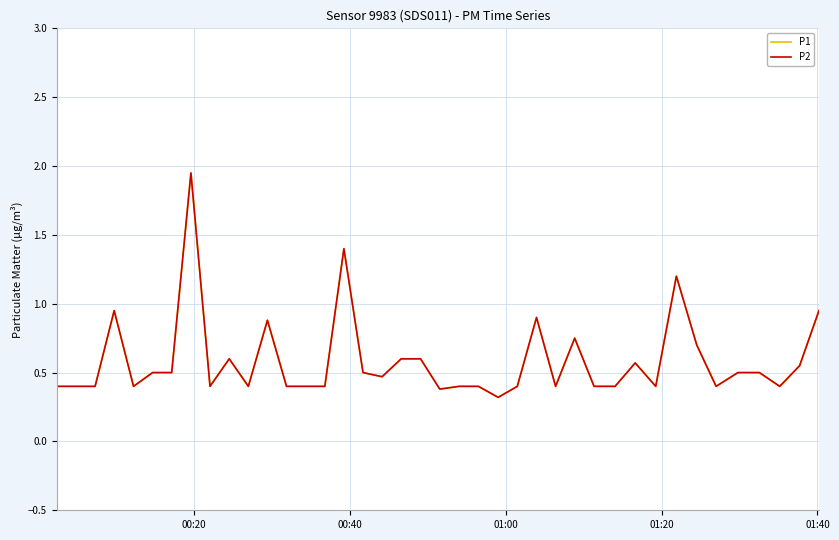

In P1, how many points are lower than both neighbors (excluding endpoints)?

10